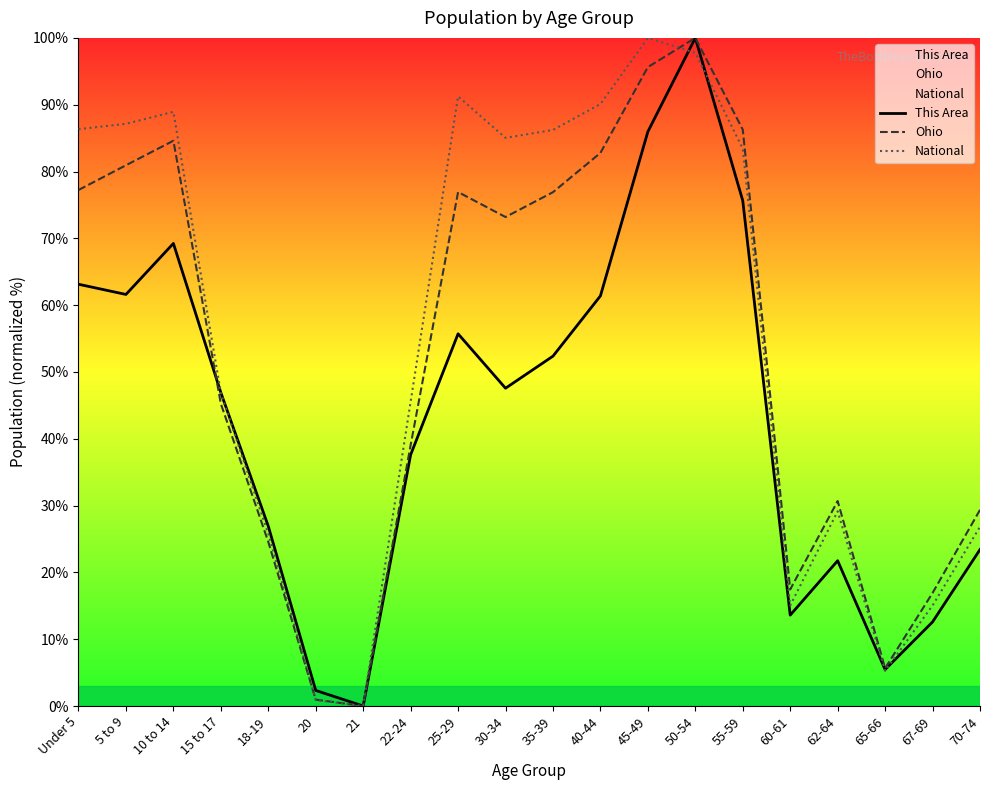

How many lines are shown in the chart?

3